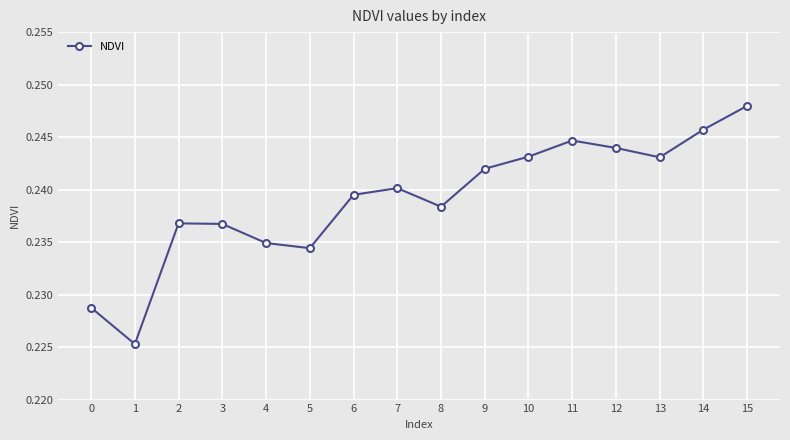

The chart shows a value of 0.4 at 3. True or false?

False